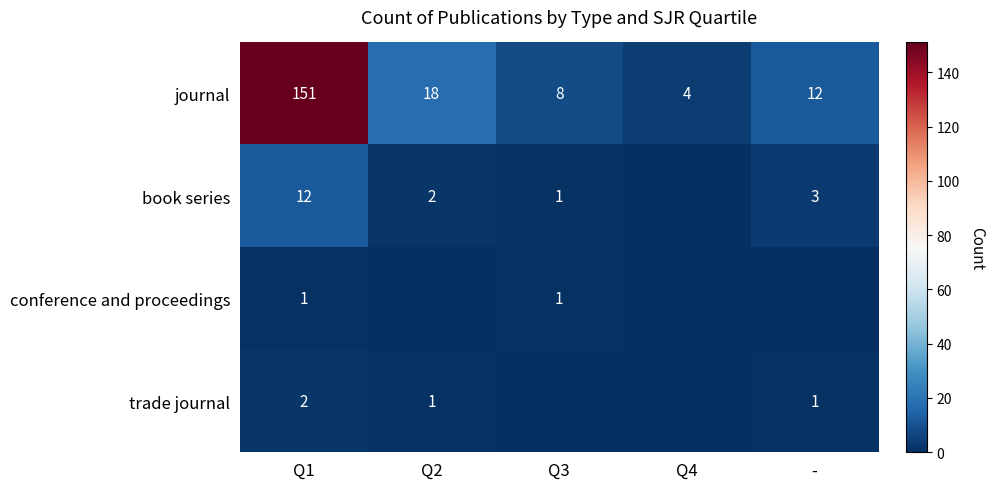

What is the sum of the journal values at Q1 and Q3?

159